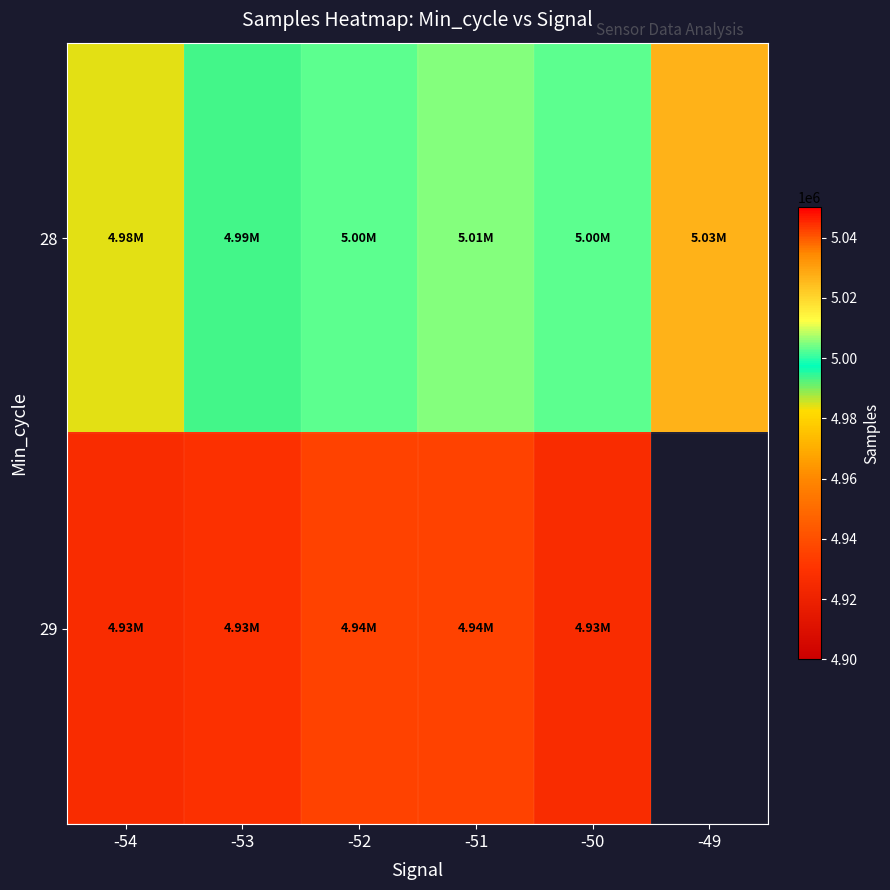

Is it true that 29 equals 2249389.6 at -54?

False